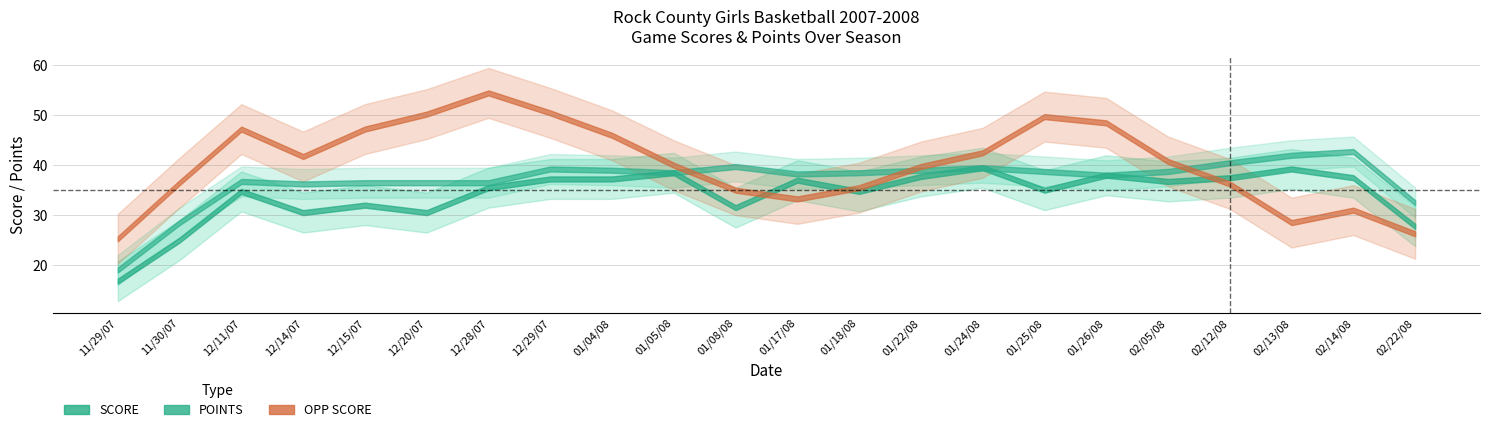

List the series in order of their overall mean, lowest first.

SCORE, POINTS, OPP_SCORE